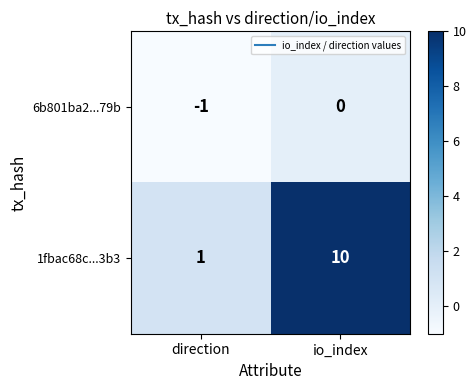

At how many categories does at least one series exceed 6?

1